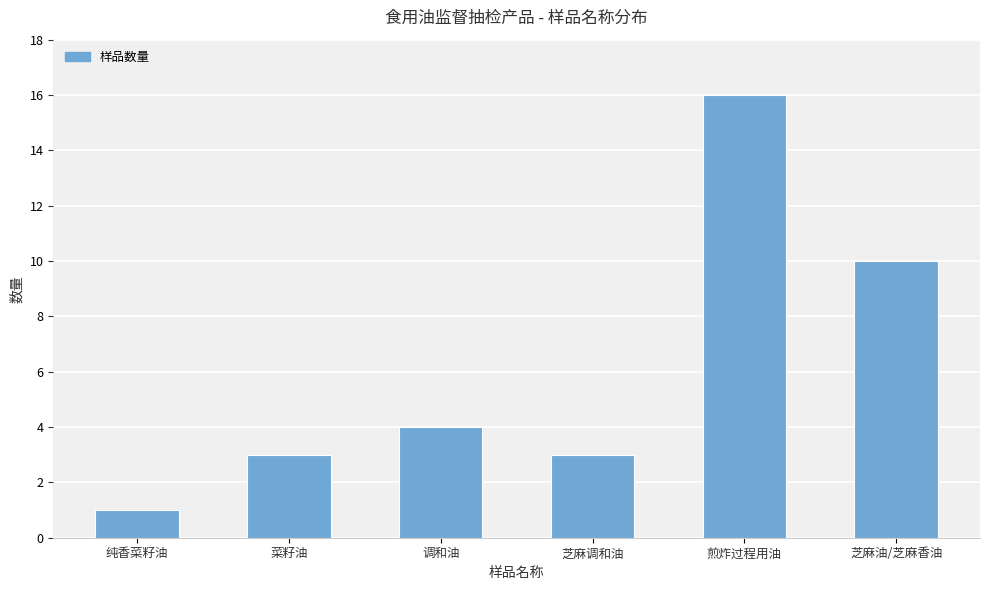

How many bars are there in total?

6